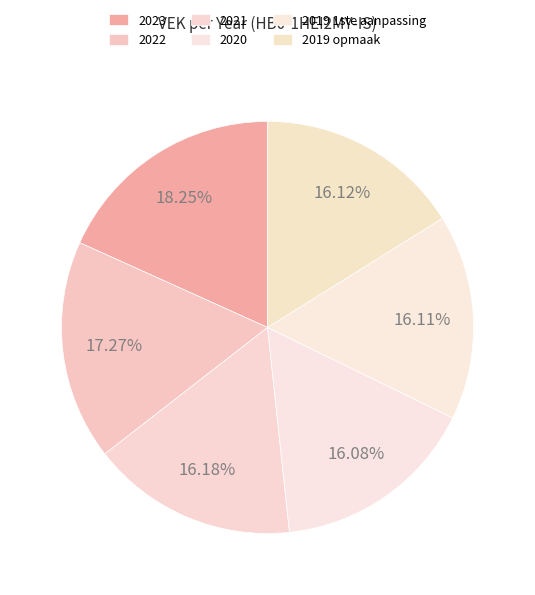

Count the number of slices in the pie.

6